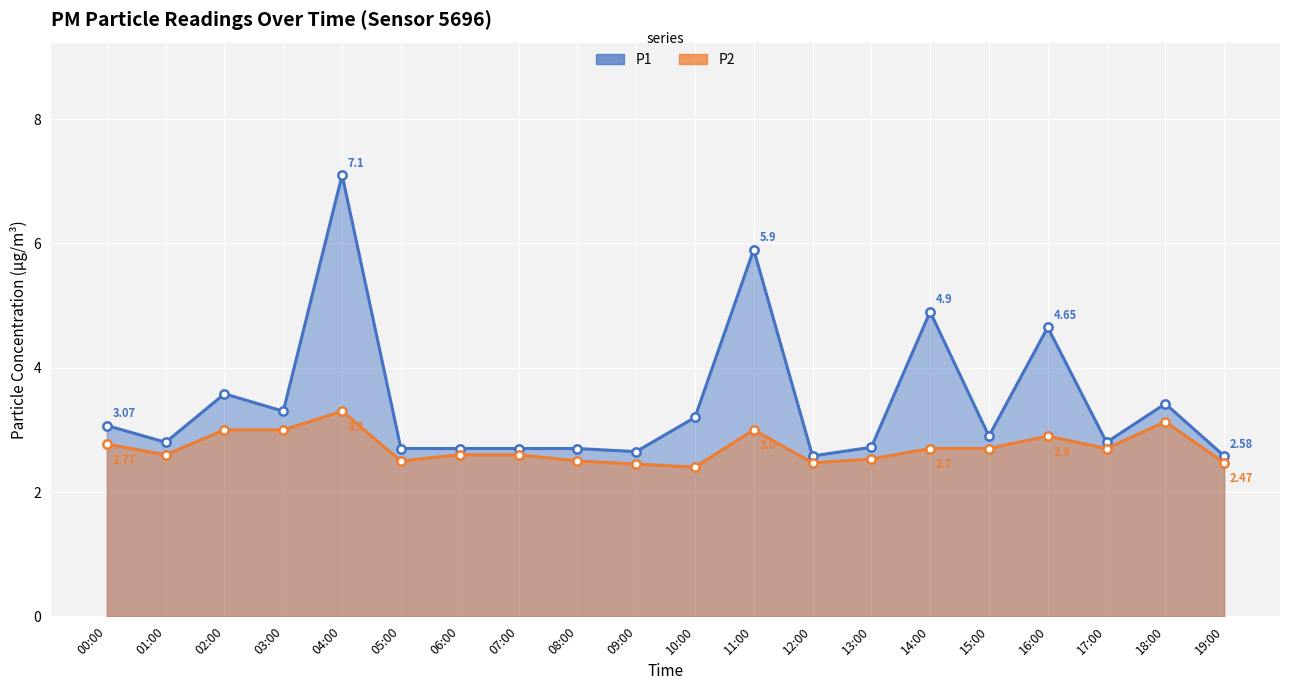

How many lines are shown in the chart?

2